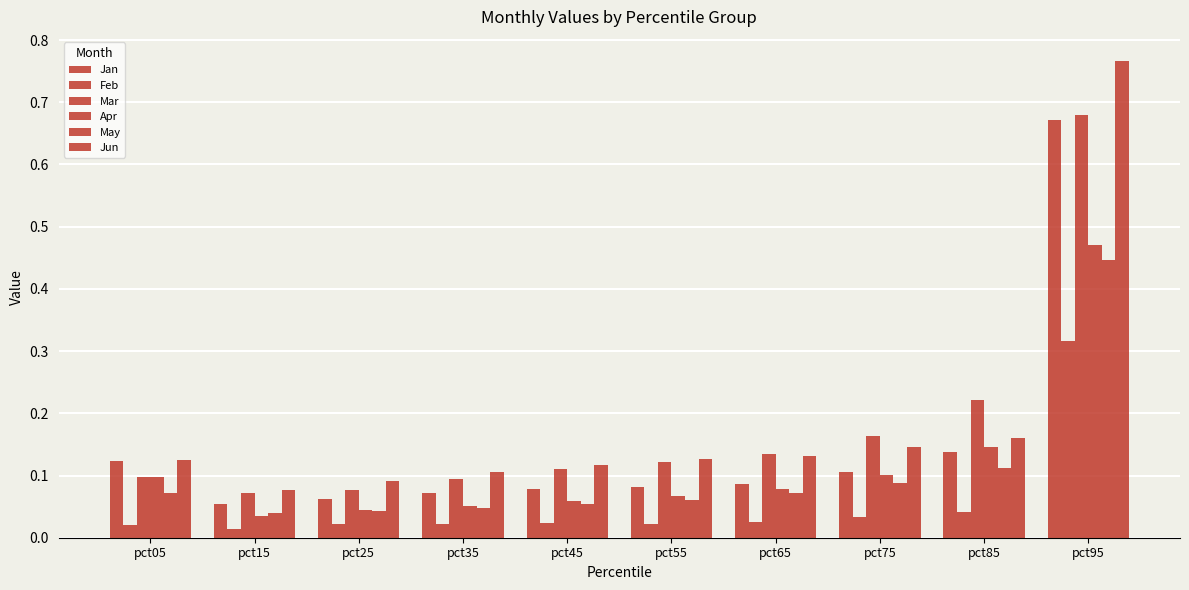

Are the bars grouped side by side (vs. stacked)?

Yes